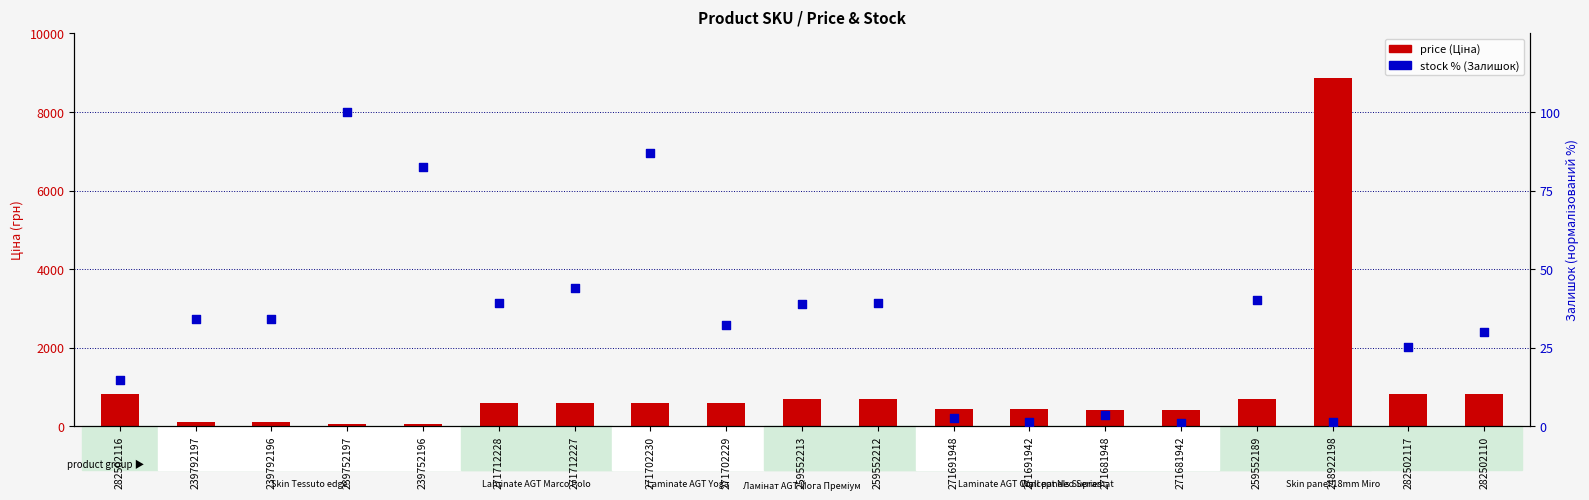

Which series contains the highest Y value?

price